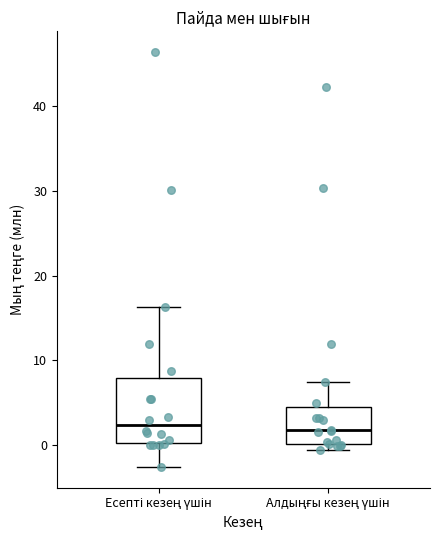

Where does the median line of the box for Алдыңғы кезең үшін sit on the y-axis? The values are not printed on the chart, so give them approximately, as read against the axis.

2